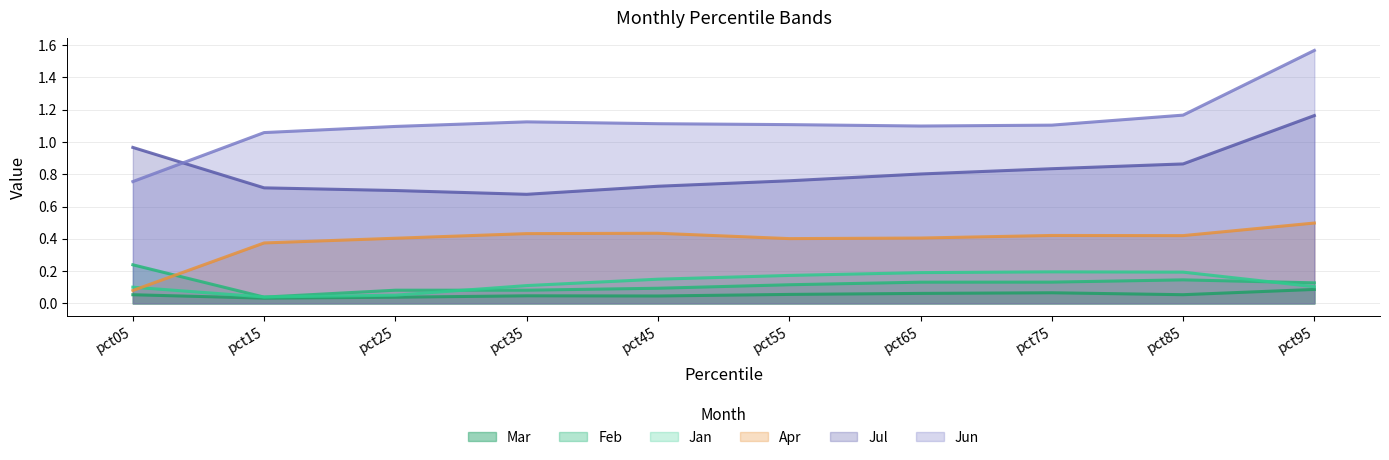

Is it true that Feb equals 0.1 at pct45?

True